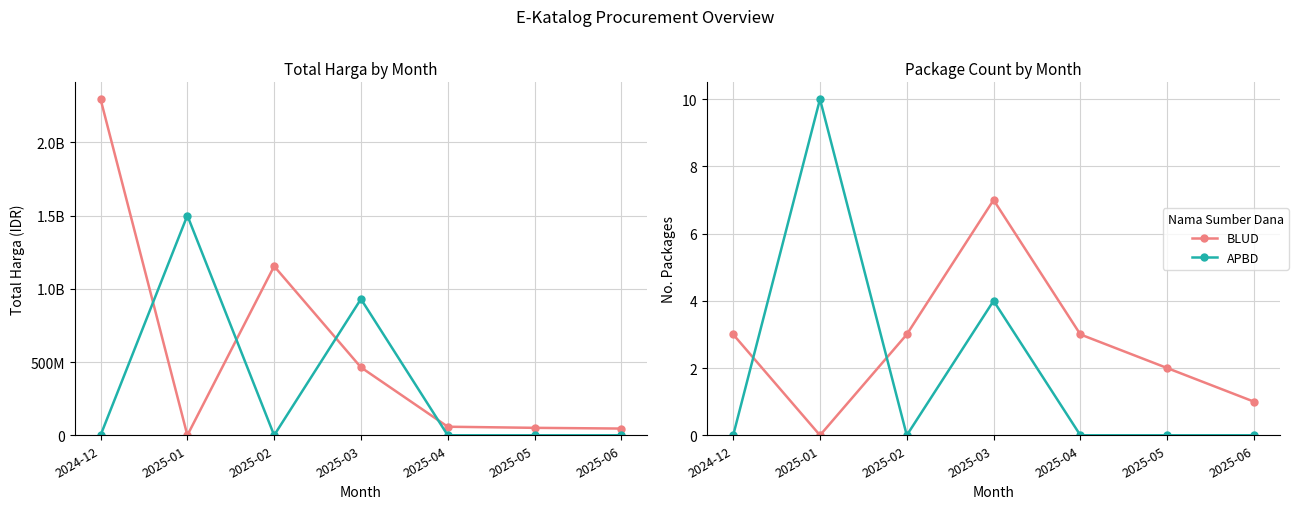

Which series changed the most between 2025-01 and 2025-04?

APBD